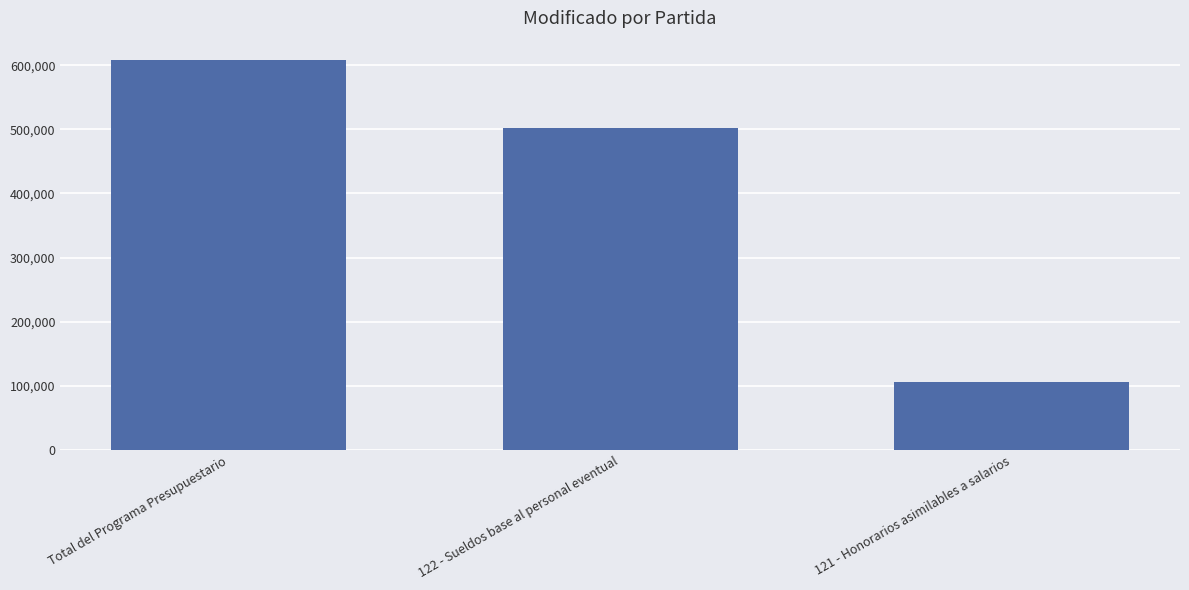

True or false: the data shows 502146 at 122 - Sueldos base al personal eventual.

True